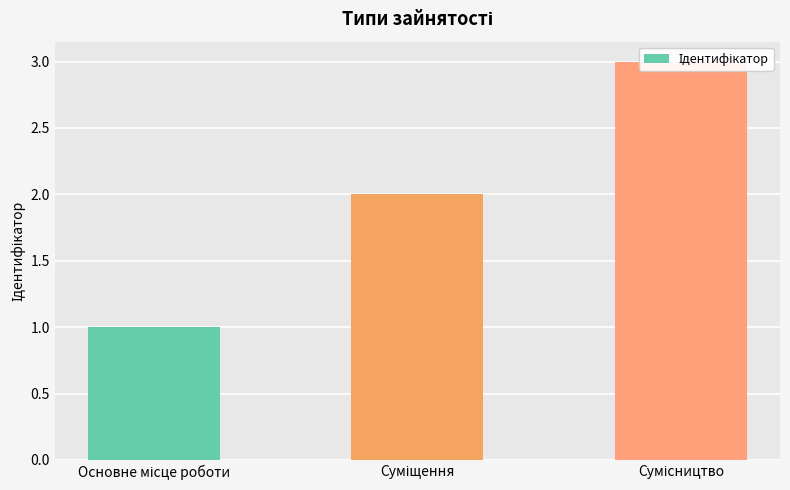

What is the difference between the maximum and second lowest values?

1